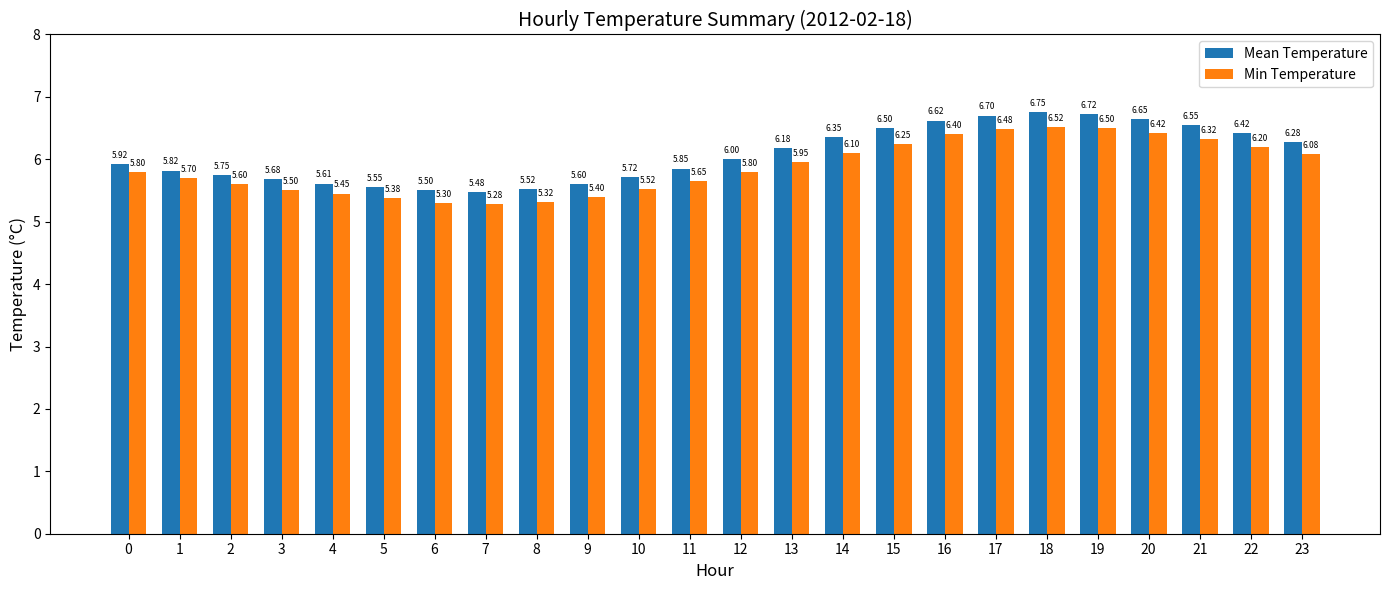

What is the difference between the maximum and second lowest values in the Min Temperature series?

1.2